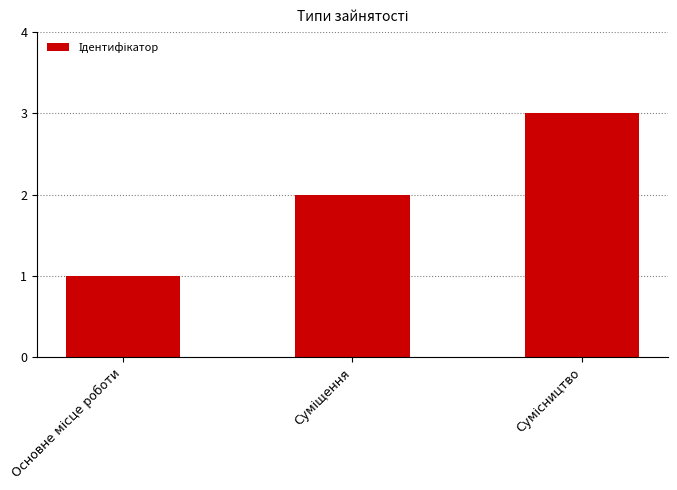

What is the greatest value displayed?

3